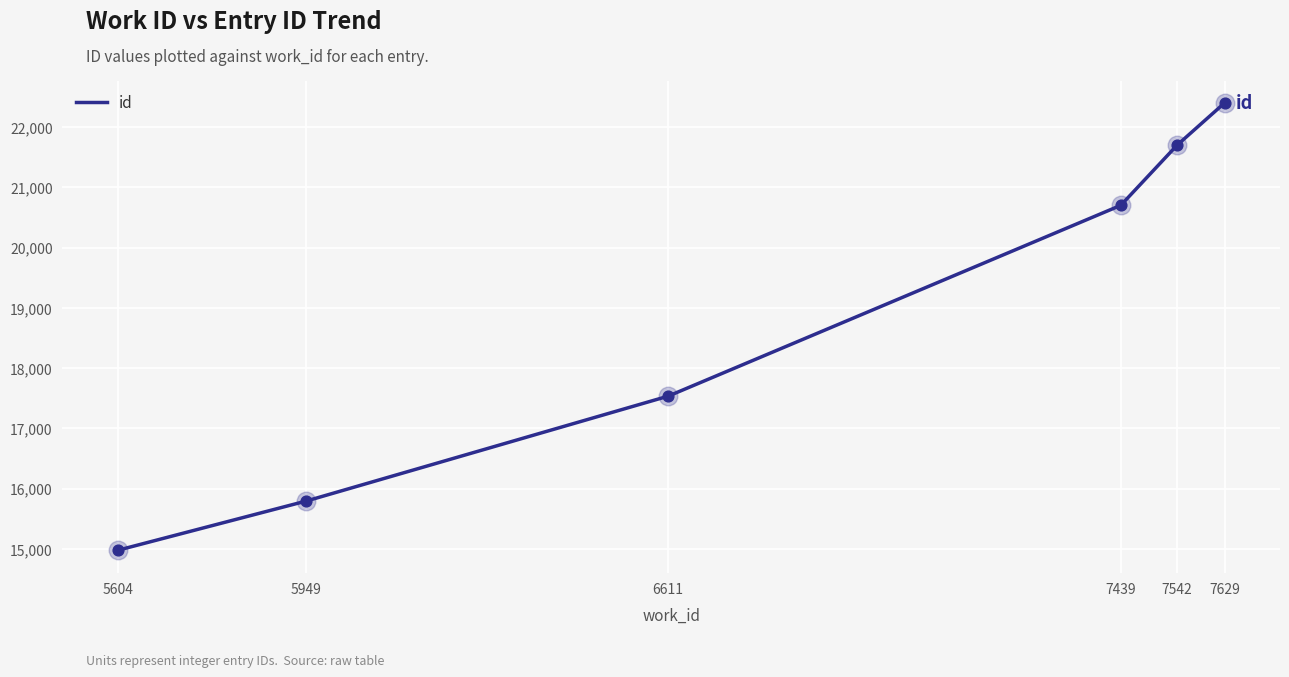

What is the change in value from 5604 to 6611?

+2559